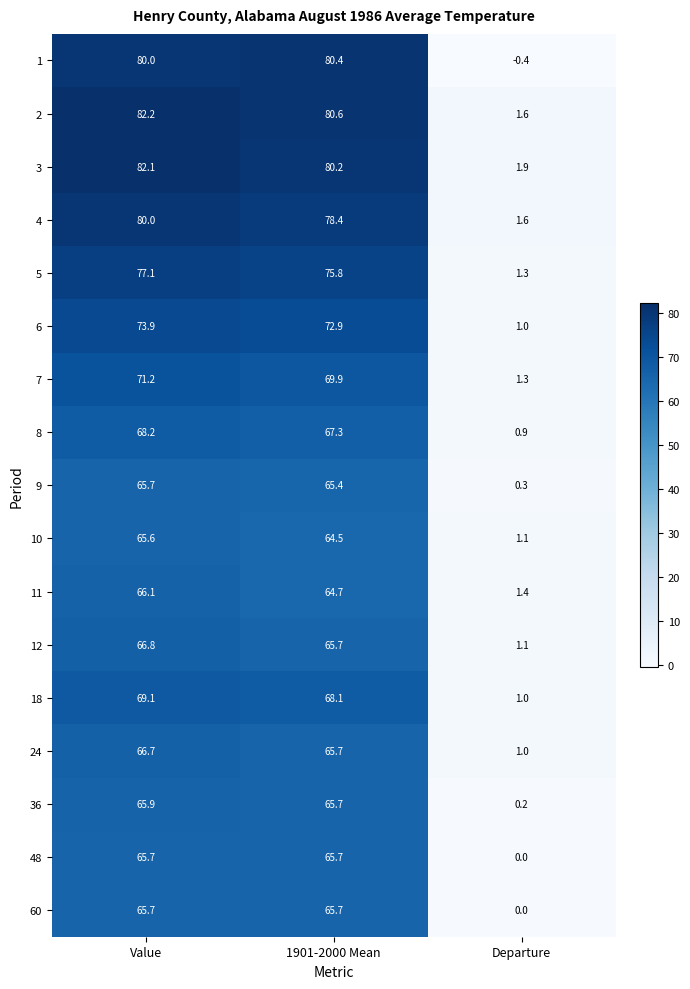

What is the average value of the 48 series?

43.8